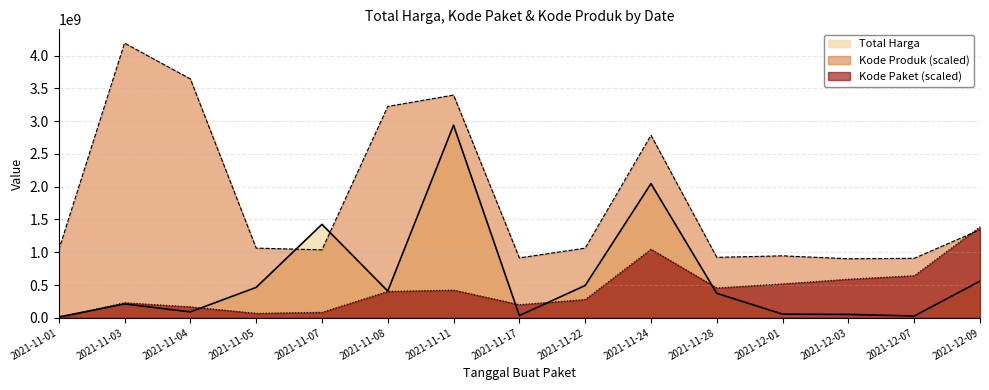

What is the smallest value displayed?

2850000